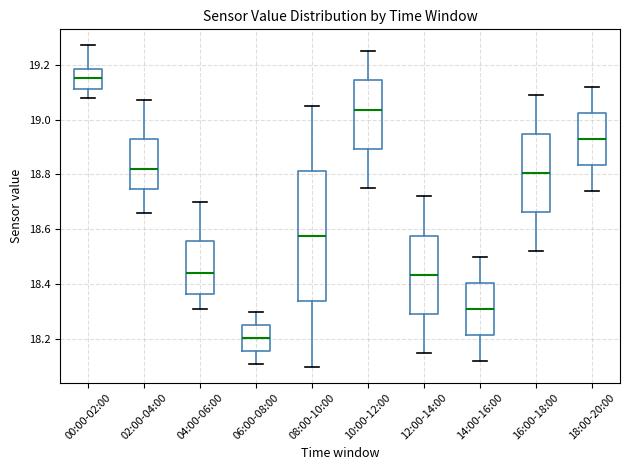

Where does the lower whisker of the box for 06:00-08:00 end on the y-axis? The values are not printed on the chart, so give them approximately, as read against the axis.

18.12